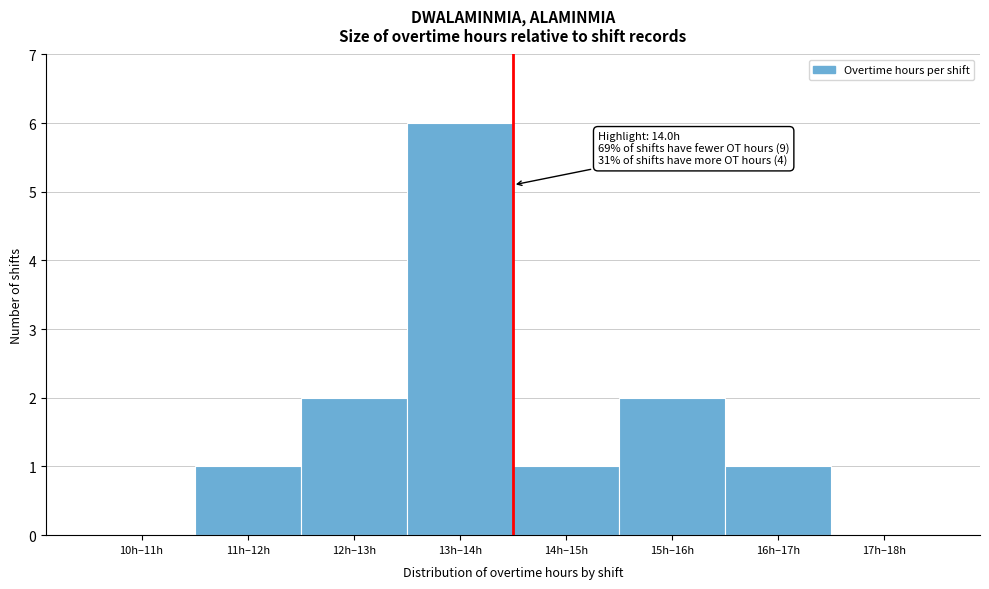

Reading left to right, list all the values displayed in this chart.

10h–11h=0	11h–12h=1	12h–13h=2	13h–14h=6	14h–15h=1	15h–16h=2	16h–17h=1	17h–18h=0